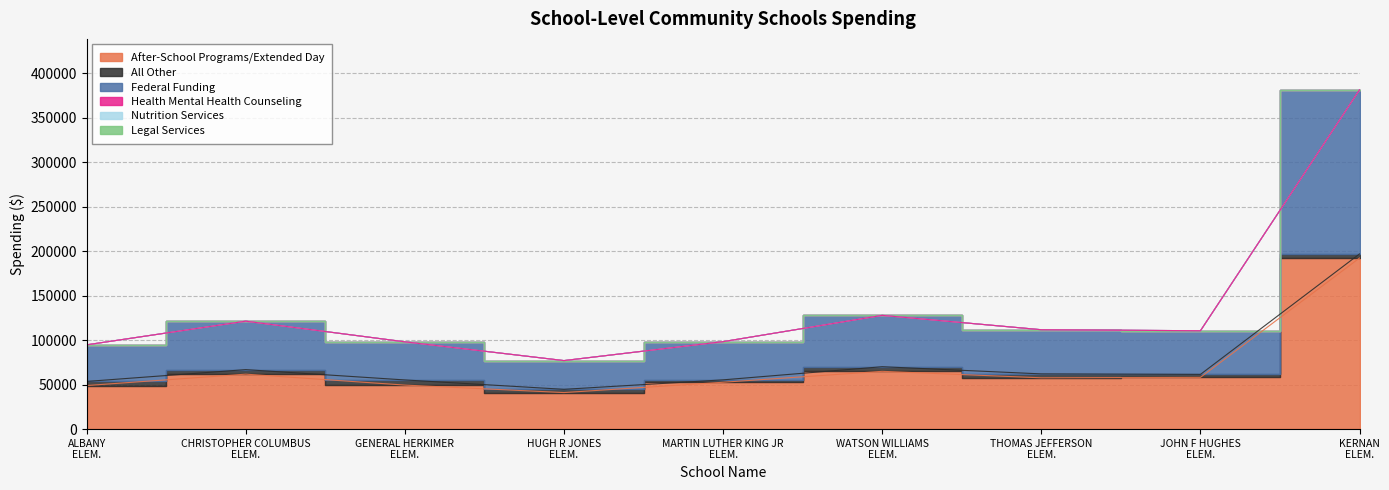

What is the difference between the maximum and second lowest values in the All Other series?

2470